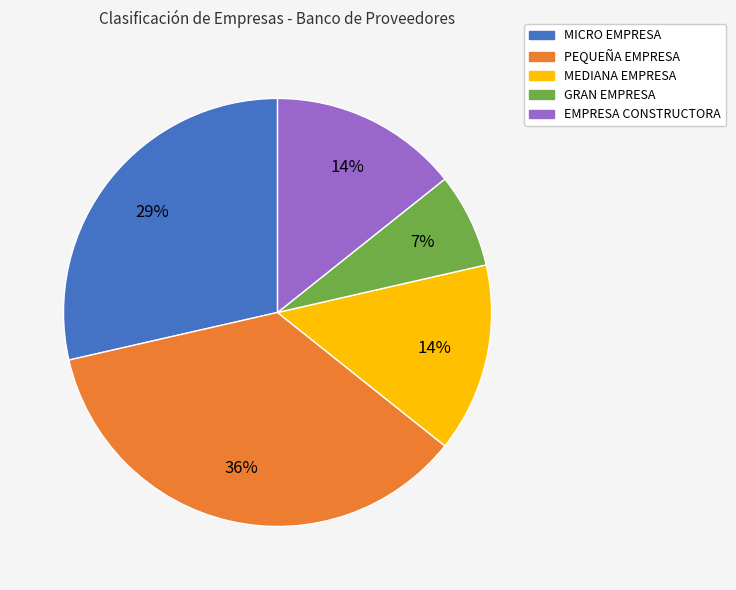

To the nearest percent, what is the difference between the largest and smallest slice percentages?

29%